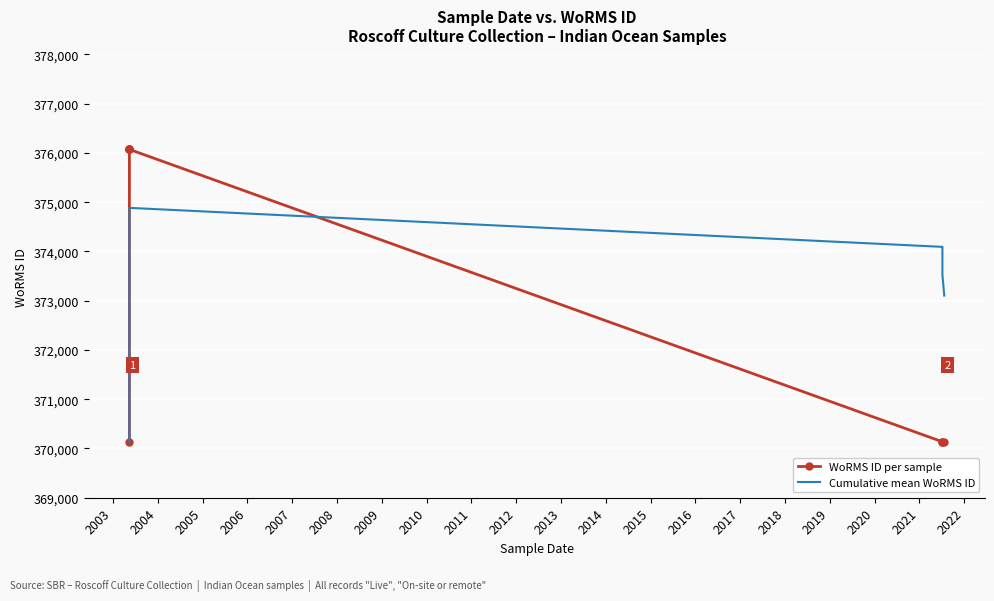

Is it true that WoRMS ID per sample equals 93091.2 at 2005?

False